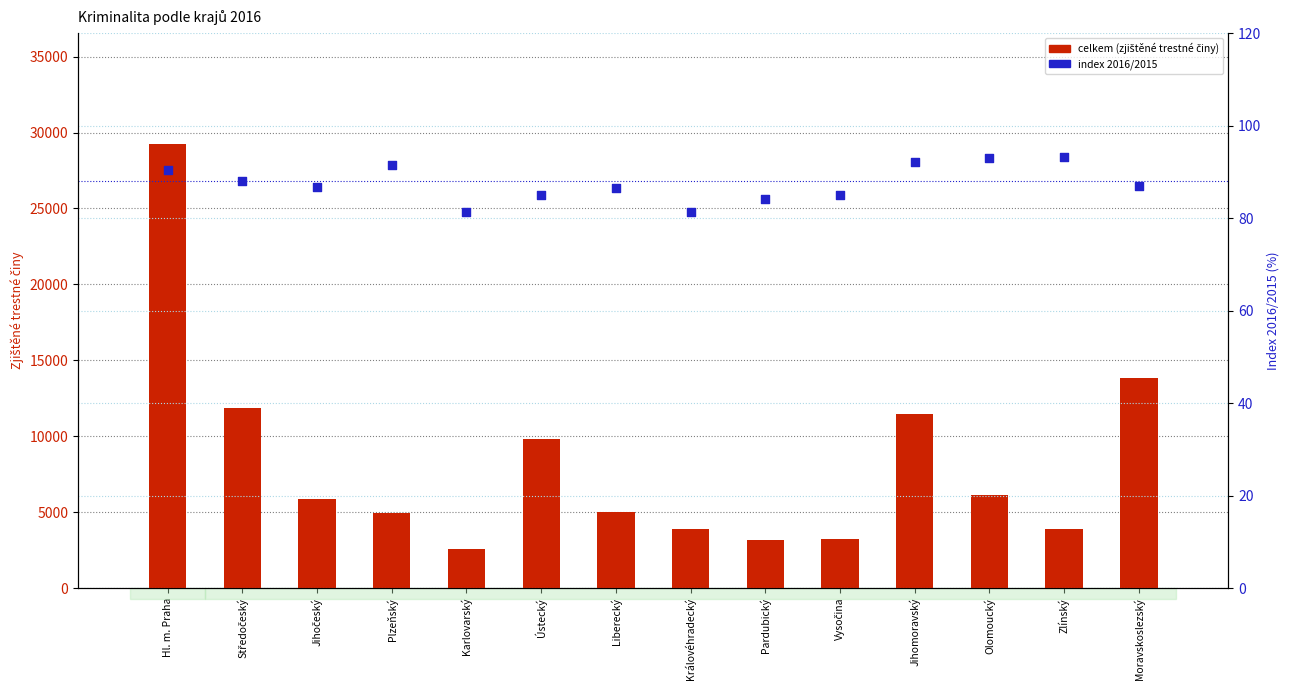

At how many categories does at least one series exceed 18706?

1